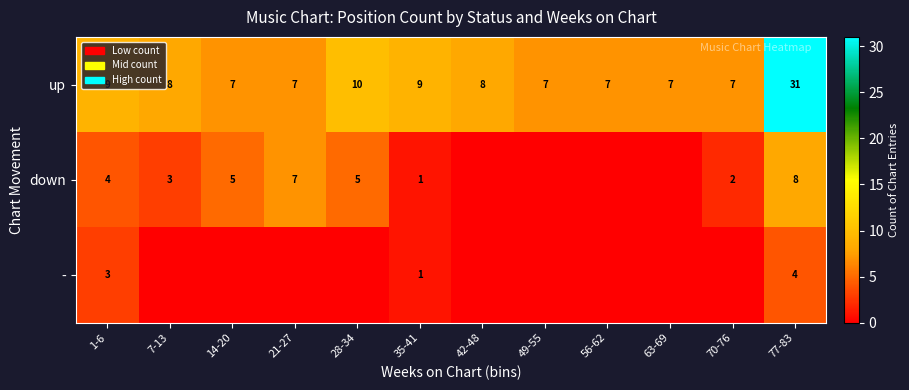

What is the sum of the up values at 56-62 and 14-20?

14